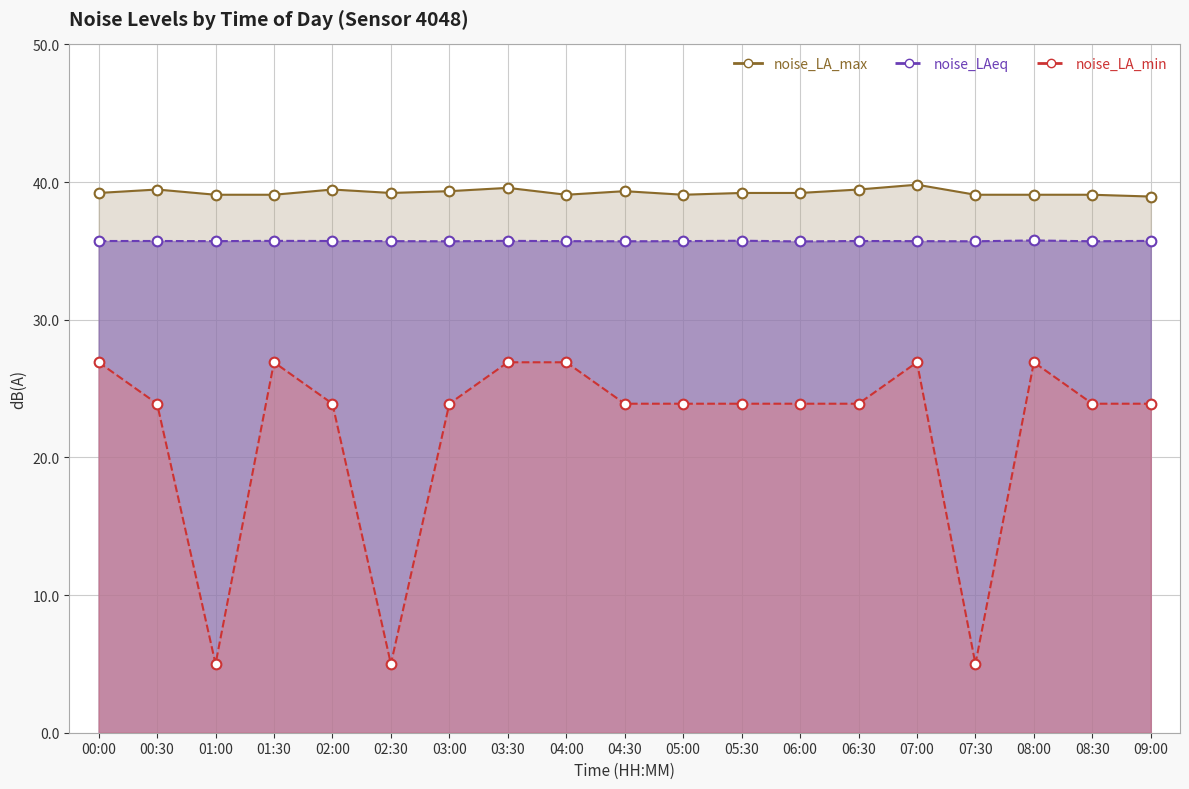

At which label does noise_LA_min first exceed 23?

00:00